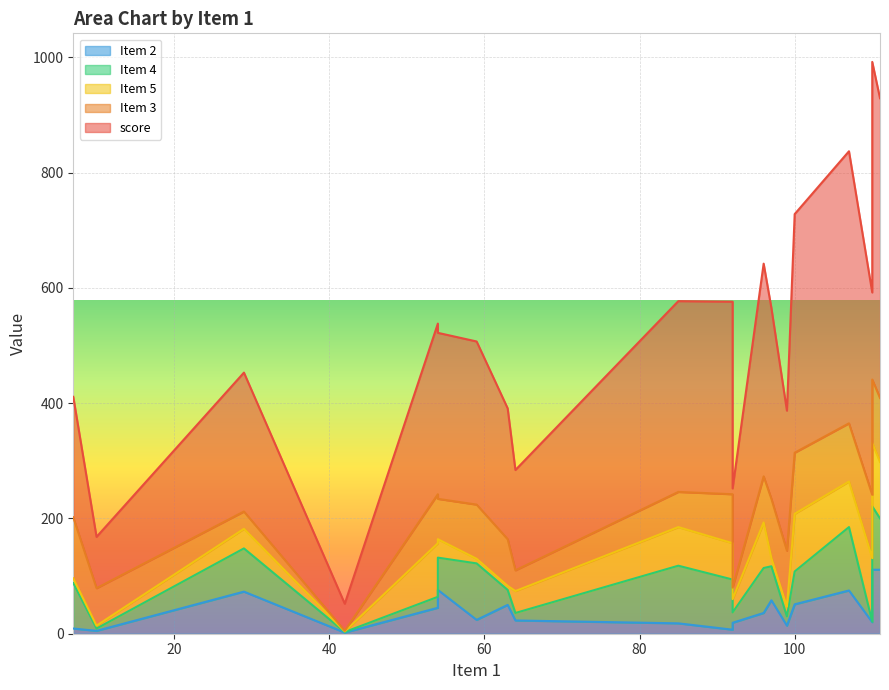

True or false: score and Item 4 intersect in this chart.

False